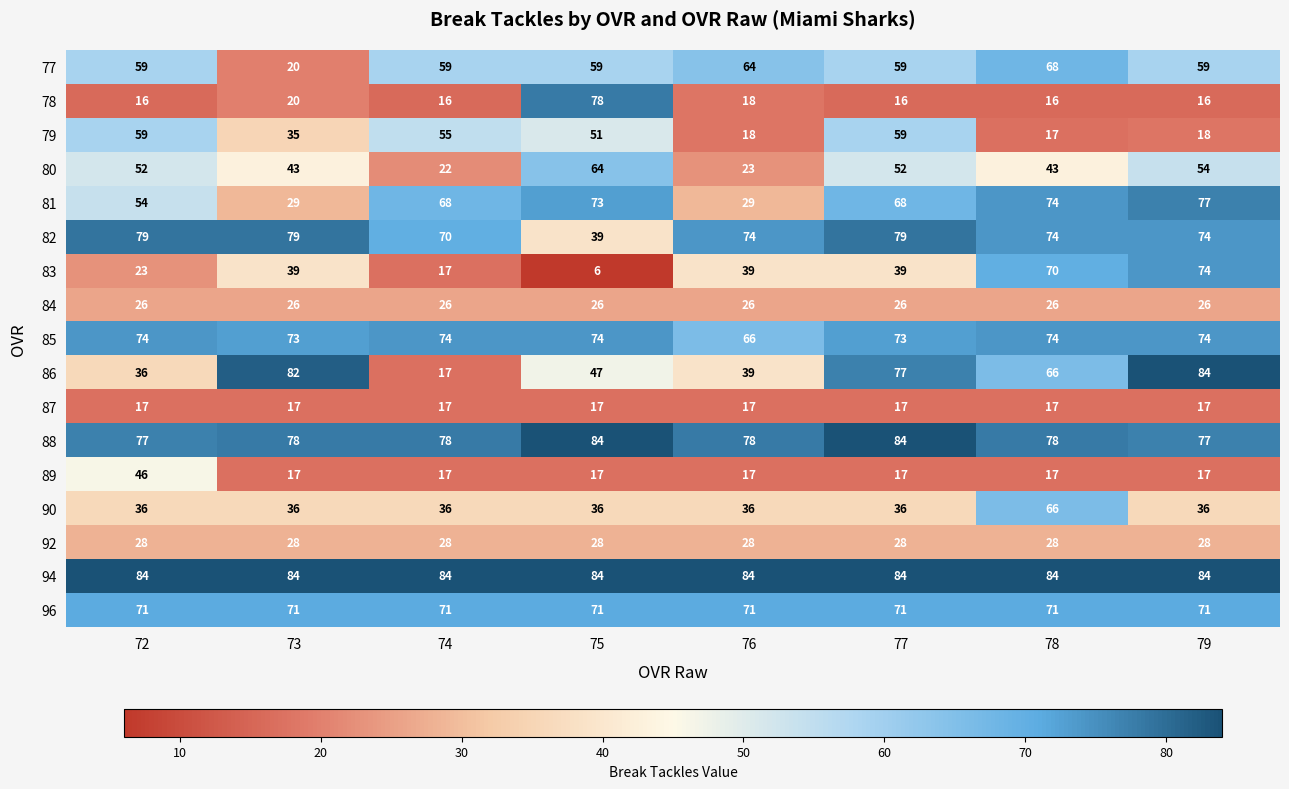

At how many categories does at least one series exceed 72?

8